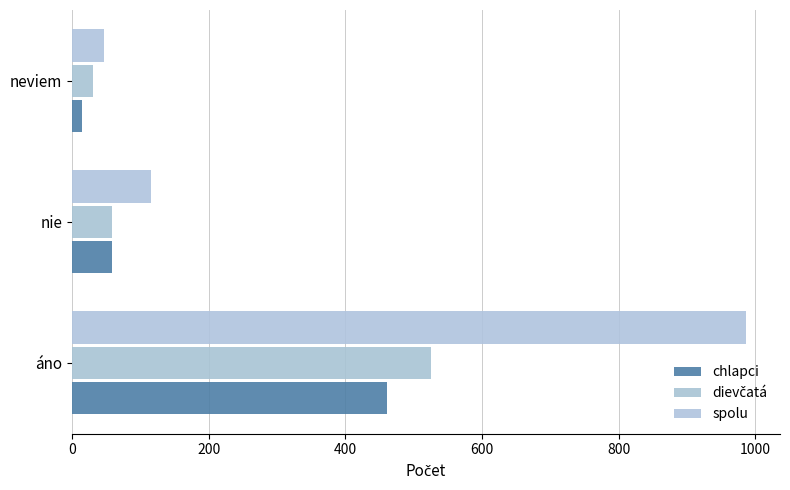

What is the difference between the second highest and minimum values in the dievčatá series?

27